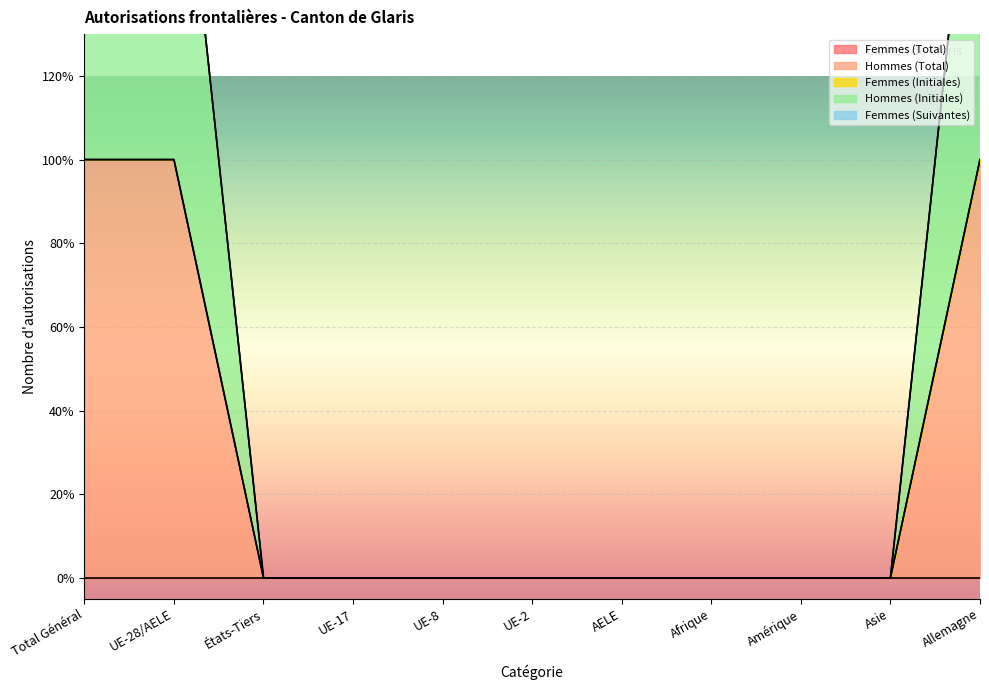

What is the label of the 5th point from the right?

AELE